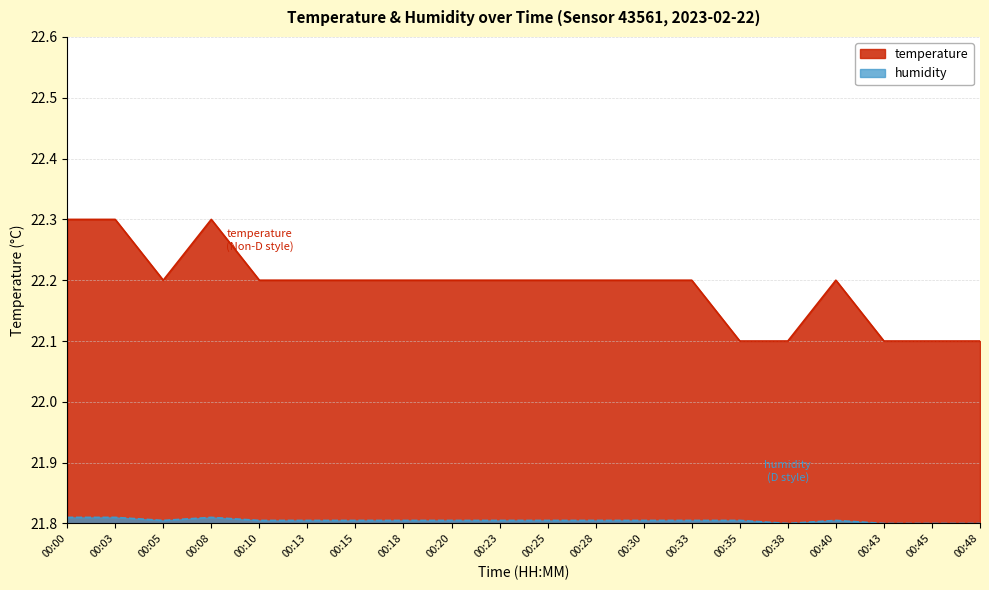

List the labels in order of temperature value, smallest first.

00:35, 00:38, 00:43, 00:45, 00:48, 00:05, 00:10, 00:13, 00:15, 00:18, 00:20, 00:23, 00:25, 00:28, 00:30, 00:33, 00:40, 00:00, 00:03, 00:08